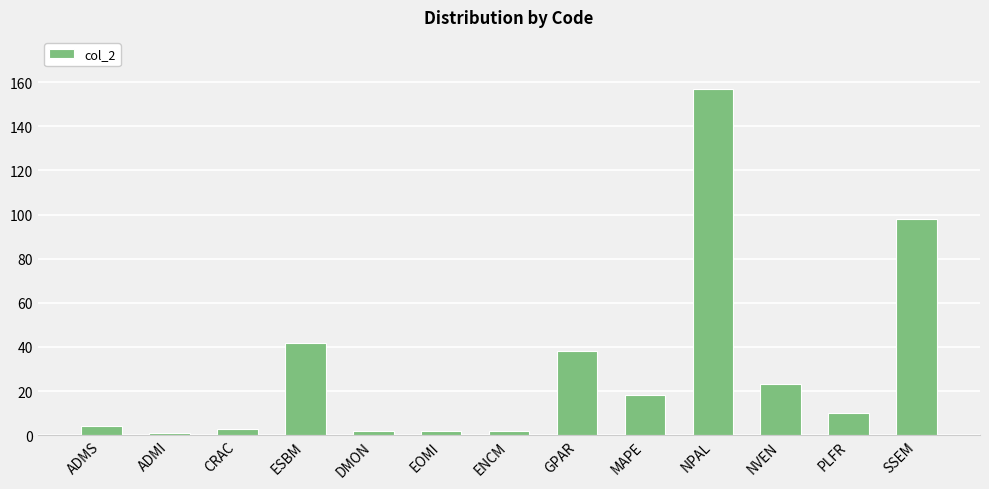

Which has a higher value, DMON or SSEM?

SSEM